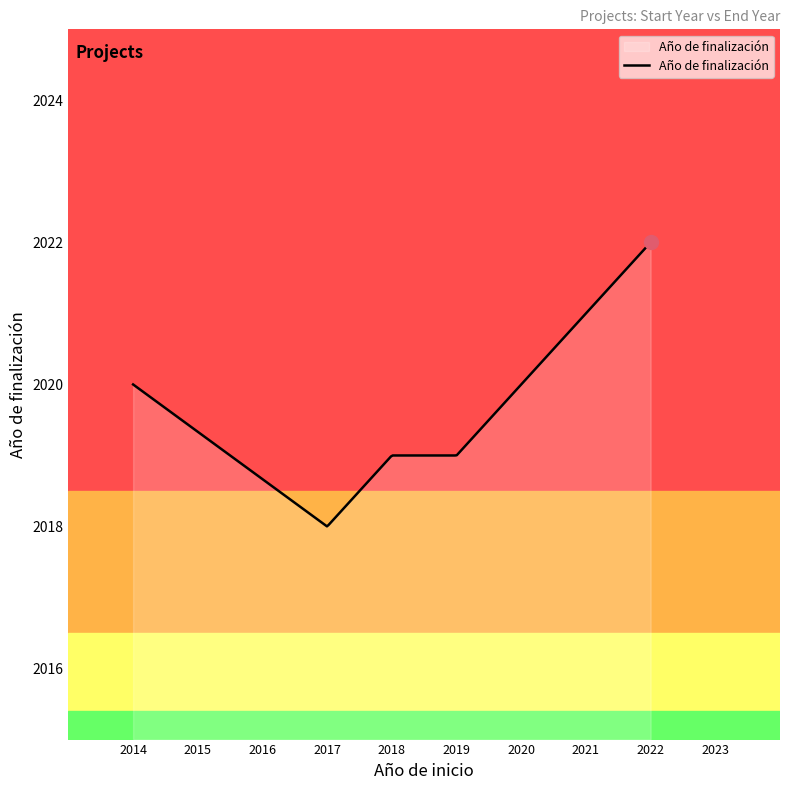

What is the maximum value shown in the chart?

2022.0